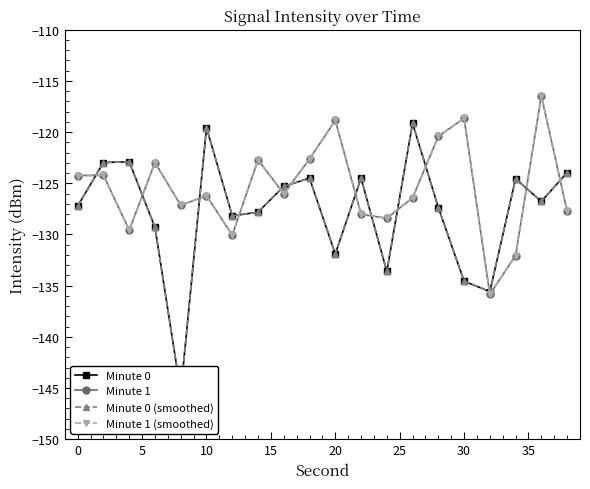

Which series has the largest total across all categories?

Minute 1